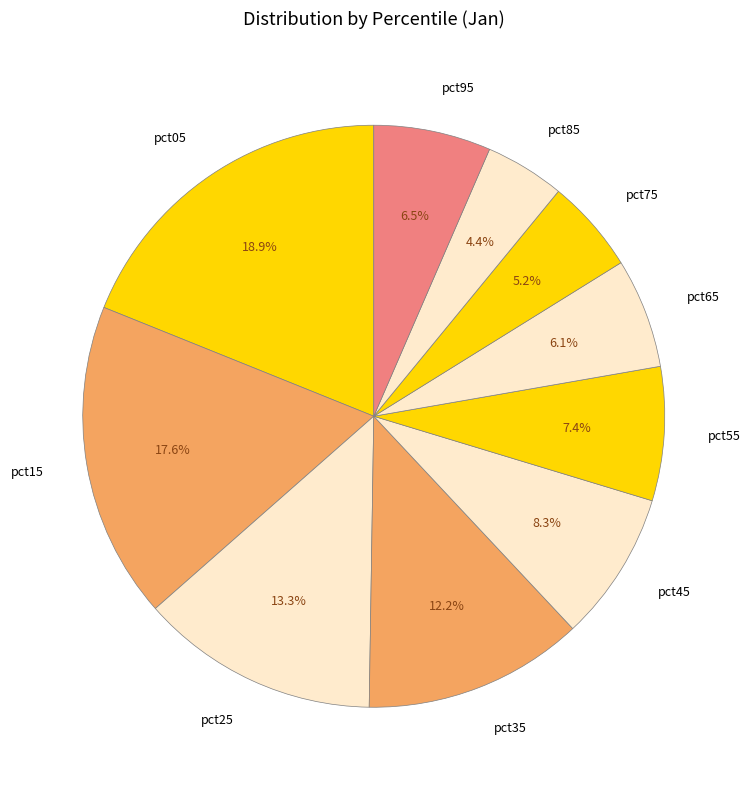

How many segments does this pie chart have?

10